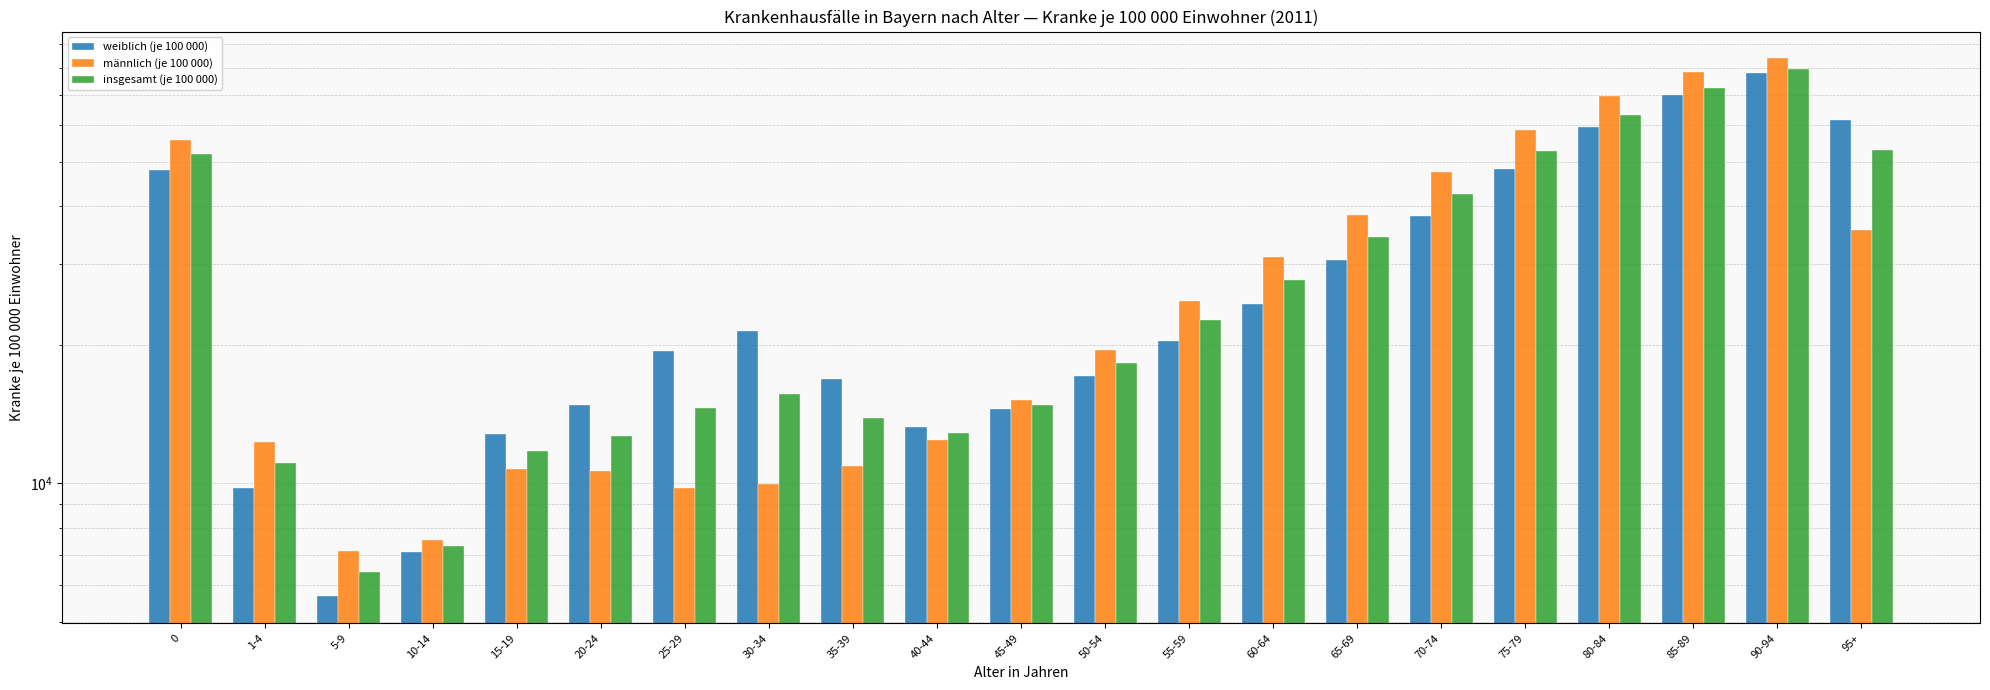

Which label corresponds to the smallest value in the chart?

5-9